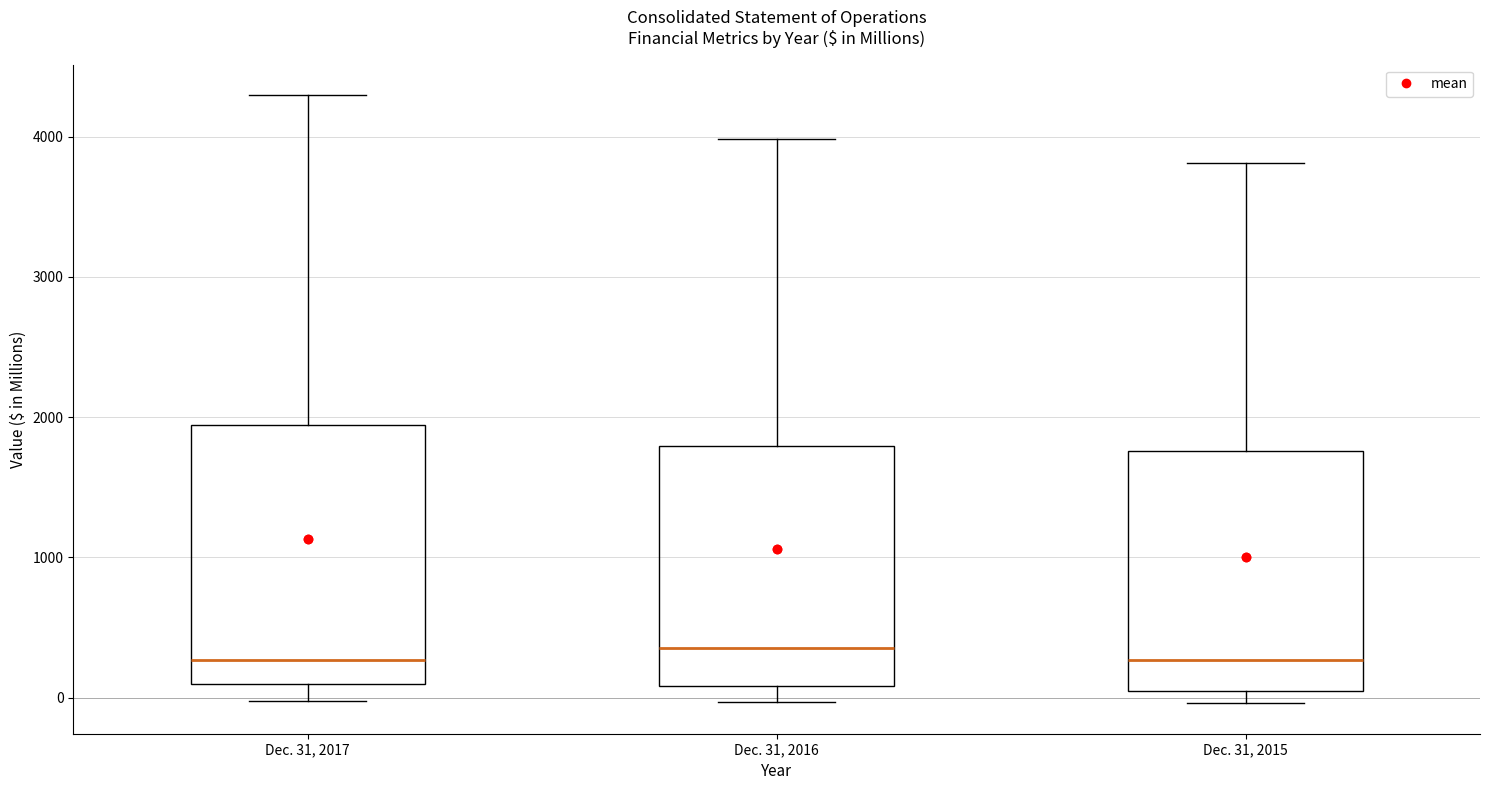

Reading left to right, read every box against the y-axis: the position of its median line, the range the box covers, and the ends of its whiskers. The values are not printed on the chart, so give them approximately, as read against the axis.

Dec. 31, 2017: median 300, box 100 to 1900, whiskers 0 to 4300
Dec. 31, 2016: median 400, box 100 to 1800, whiskers 0 to 4000
Dec. 31, 2015: median 300, box 0 to 1800, whiskers 0 (just below the box's lower edge) to 3800